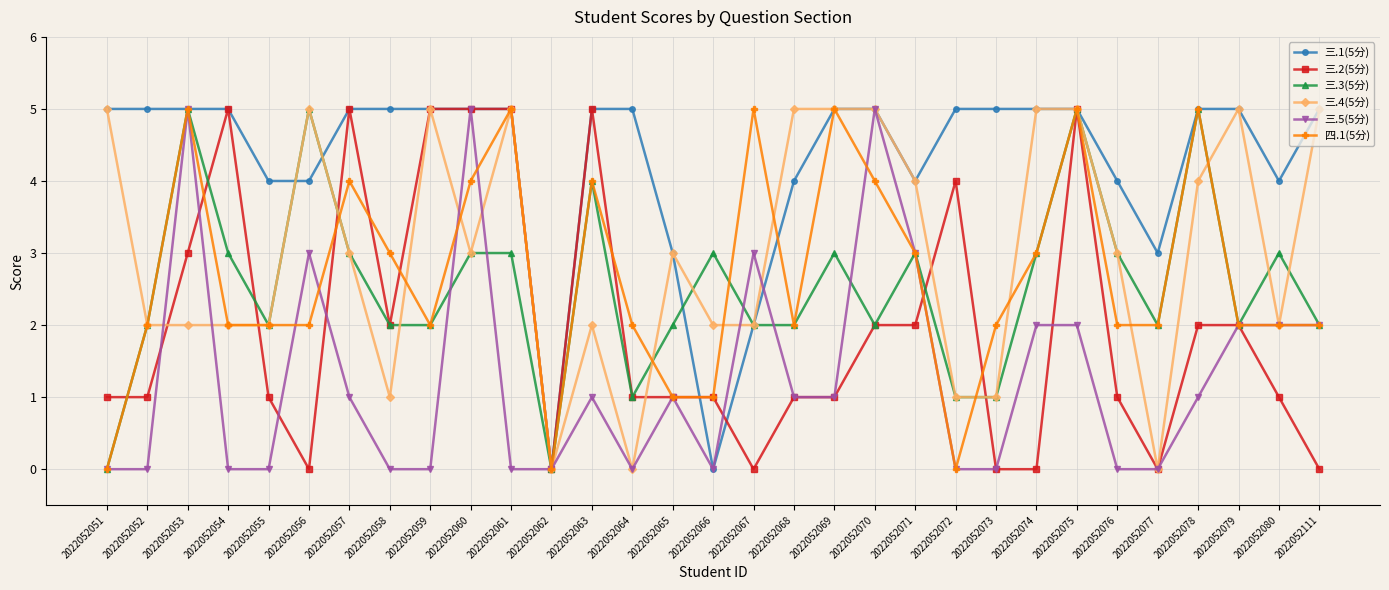

Reading left to right, transcribe all the data shown in this chart.

三.1(5分): 2022052051=5	2022052052=5	2022052053=5	2022052054=5	2022052055=4	2022052056=4	2022052057=5	2022052058=5	2022052059=5	2022052060=5	2022052061=5	2022052062=0	2022052063=5	2022052064=5	2022052065=3	2022052066=0	2022052067=2	2022052068=4	2022052069=5	2022052070=5	2022052071=4	2022052072=5	2022052073=5	2022052074=5	2022052075=5	2022052076=4	2022052077=3	2022052078=5	2022052079=5	2022052080=4	2022052111=5
三.2(5分): 2022052051=1	2022052052=1	2022052053=3	2022052054=5	2022052055=1	2022052056=0	2022052057=5	2022052058=2	2022052059=5	2022052060=5	2022052061=5	2022052062=0	2022052063=5	2022052064=1	2022052065=1	2022052066=1	2022052067=0	2022052068=1	2022052069=1	2022052070=2	2022052071=2	2022052072=4	2022052073=0	2022052074=0	2022052075=5	2022052076=1	2022052077=0	2022052078=2	2022052079=2	2022052080=1	2022052111=0
三.3(5分): 2022052051=0	2022052052=2	2022052053=5	2022052054=3	2022052055=2	2022052056=5	2022052057=3	2022052058=2	2022052059=2	2022052060=3	2022052061=3	2022052062=0	2022052063=4	2022052064=1	2022052065=2	2022052066=3	2022052067=2	2022052068=2	2022052069=3	2022052070=2	2022052071=3	2022052072=1	2022052073=1	2022052074=3	2022052075=5	2022052076=3	2022052077=2	2022052078=5	2022052079=2	2022052080=3	2022052111=2
三.4(5分): 2022052051=5	2022052052=2	2022052053=2	2022052054=2	2022052055=2	2022052056=5	2022052057=3	2022052058=1	2022052059=5	2022052060=3	2022052061=5	2022052062=0	2022052063=2	2022052064=0	2022052065=3	2022052066=2	2022052067=2	2022052068=5	2022052069=5	2022052070=5	2022052071=4	2022052072=1	2022052073=1	2022052074=5	2022052075=5	2022052076=3	2022052077=0	2022052078=4	2022052079=5	2022052080=2	2022052111=5
三.5(5分): 2022052051=0	2022052052=0	2022052053=5	2022052054=0	2022052055=0	2022052056=3	2022052057=1	2022052058=0	2022052059=0	2022052060=5	2022052061=0	2022052062=0	2022052063=1	2022052064=0	2022052065=1	2022052066=0	2022052067=3	2022052068=1	2022052069=1	2022052070=5	2022052071=3	2022052072=0	2022052073=0	2022052074=2	2022052075=2	2022052076=0	2022052077=0	2022052078=1	2022052079=2	2022052080=2	2022052111=2
四.1(5分): 2022052051=0	2022052052=2	2022052053=5	2022052054=2	2022052055=2	2022052056=2	2022052057=4	2022052058=3	2022052059=2	2022052060=4	2022052061=5	2022052062=0	2022052063=4	2022052064=2	2022052065=1	2022052066=1	2022052067=5	2022052068=2	2022052069=5	2022052070=4	2022052071=3	2022052072=0	2022052073=2	2022052074=3	2022052075=5	2022052076=2	2022052077=2	2022052078=5	2022052079=2	2022052080=2	2022052111=2